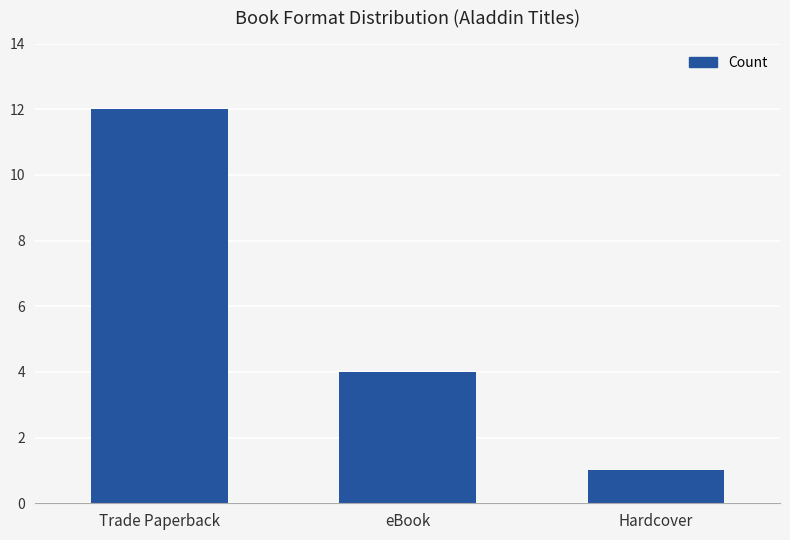

What position from the right is Hardcover?

1